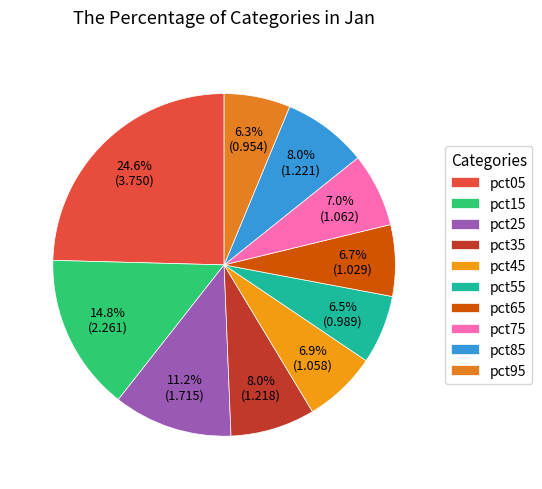

What percentage is NOT represented by pct75?

93.0%